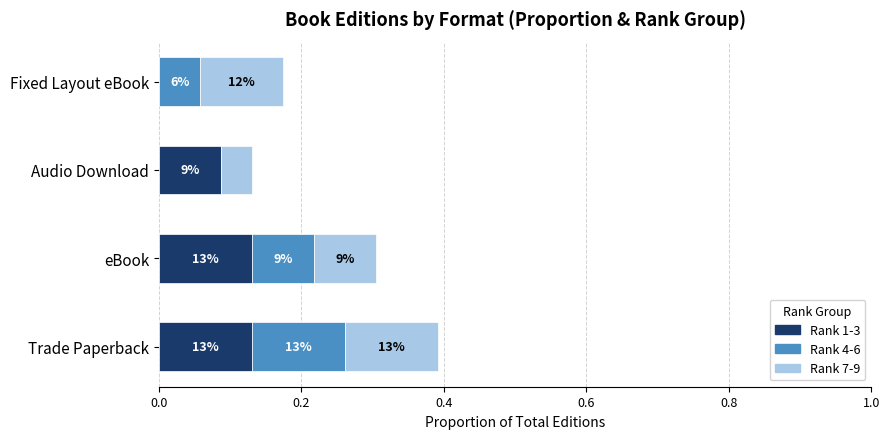

What are all the series names shown in the legend?

Rank 1-3, Rank 4-6, Rank 7-9